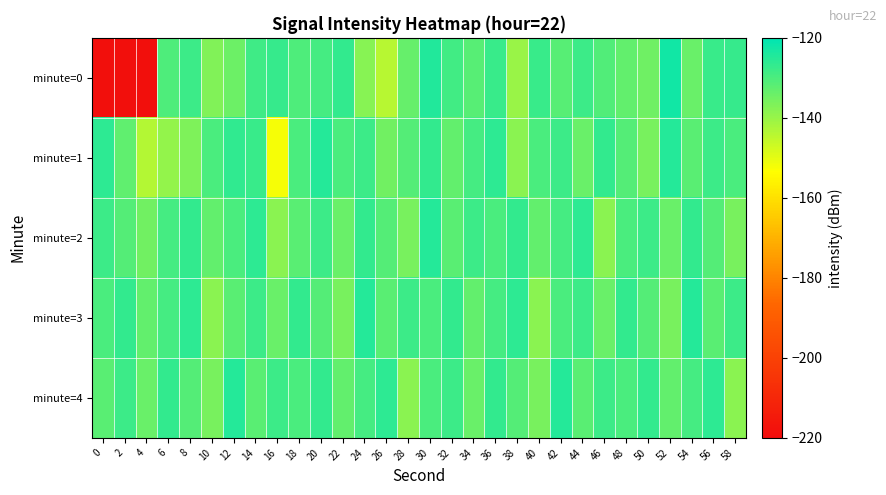

Reading right to left, transcribe all the data shown in this chart.

minute=0: 58=-127.2	56=-127.4	54=-134.1	52=-122.6	50=-134.7	48=-133.0	46=-130.7	44=-127.9	42=-131.6	40=-127.7	38=-140.0	36=-127.7	34=-131.7	32=-128.8	30=-124.4	28=-133.3	26=-144.1	24=-137.8	22=-126.7	20=-129.3	18=-130.3	16=-127.4	14=-128.2	12=-134.4	10=-137.2	8=-127.9	6=-130.2	4=-218.7	2=-218.7	0=-218.7
minute=1: 58=-130.0	56=-128.0	54=-132.0	52=-125.0	50=-136.0	48=-131.0	46=-127.0	44=-134.0	42=-128.0	40=-130.0	38=-138.0	36=-126.0	34=-129.0	32=-133.0	30=-127.0	28=-131.0	26=-135.0	24=-128.0	22=-130.0	20=-125.0	18=-129.8	16=-152.2	14=-127.7	12=-126.5	10=-129.8	8=-136.6	6=-139.3	4=-143.7	2=-132.8	0=-125.9
minute=2: 58=-136.0	56=-131.0	54=-127.0	52=-134.0	50=-128.0	48=-130.0	46=-138.0	44=-126.0	42=-129.0	40=-133.0	38=-127.0	36=-130.0	34=-128.0	32=-132.0	30=-125.0	28=-136.0	26=-131.0	24=-127.0	22=-134.0	20=-128.0	18=-132.0	16=-138.0	14=-126.0	12=-130.0	10=-133.0	8=-127.0	6=-129.0	4=-135.0	2=-131.0	0=-128.0
minute=3: 58=-128.0	56=-132.0	54=-125.0	52=-136.0	50=-131.0	48=-127.0	46=-134.0	44=-128.0	42=-130.0	40=-138.0	38=-126.0	36=-129.0	34=-133.0	32=-127.0	30=-130.0	28=-128.0	26=-132.0	24=-125.0	22=-136.0	20=-131.0	18=-127.0	16=-134.0	14=-128.0	12=-132.0	10=-138.0	8=-126.0	6=-129.0	4=-133.0	2=-127.0	0=-130.0
minute=4: 58=-138.0	56=-126.0	54=-129.0	52=-133.0	50=-127.0	48=-130.0	46=-128.0	44=-132.0	42=-125.0	40=-136.0	38=-131.0	36=-127.0	34=-134.0	32=-128.0	30=-130.0	28=-138.0	26=-126.0	24=-129.0	22=-133.0	20=-127.0	18=-130.0	16=-128.0	14=-132.0	12=-125.0	10=-136.0	8=-131.0	6=-127.0	4=-134.0	2=-128.0	0=-132.0